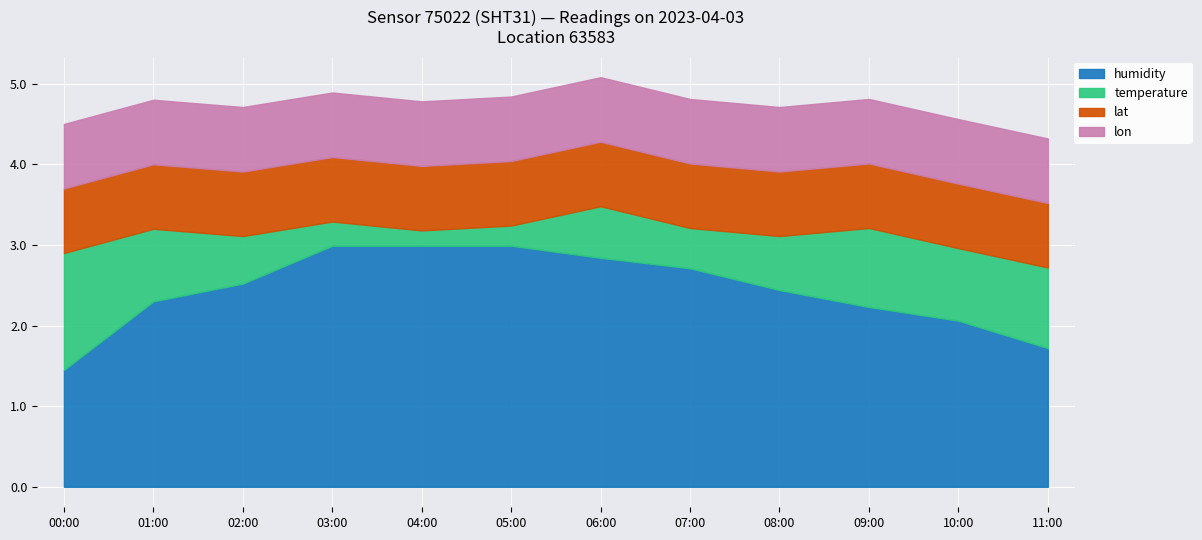

What is the difference between the maximum and minimum values in the temperature series?

1.3